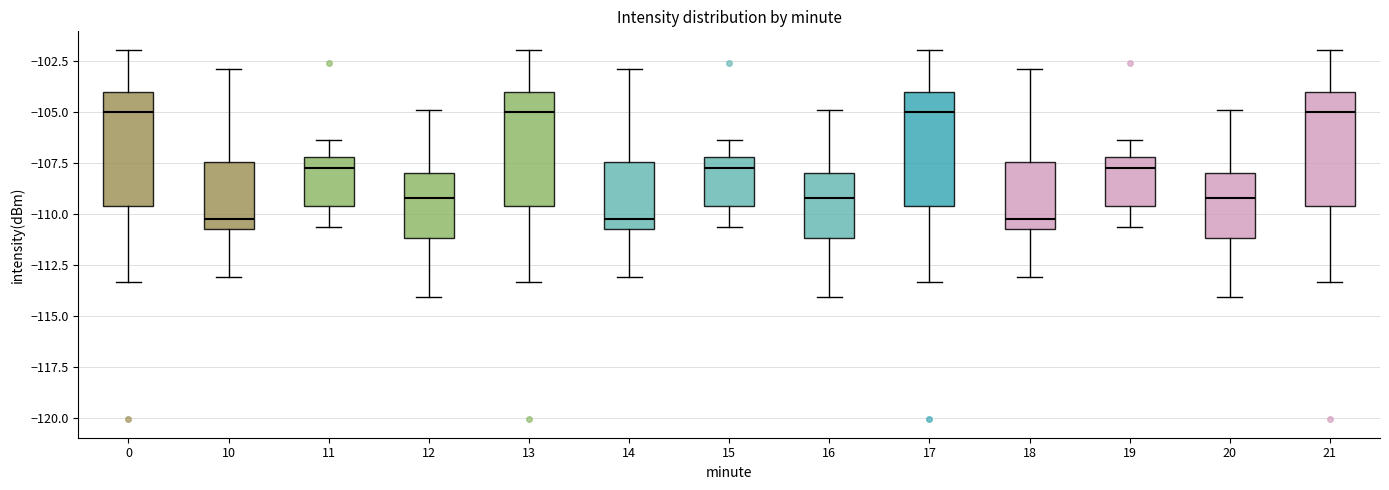

Reading left to right, read every box against the y-axis: the position of its median line, the range the box covers, and the ends of its whiskers. The values are not printed on the chart, so give them approximately, as read against the axis.

0: median -105.0, box -109.5 to -104.0, whiskers -113.5 to -102.0
10: median -110.0, box -111.0 to -107.5, whiskers -113.0 to -103.0
11: median -107.5, box -109.5 to -107.0, whiskers -110.5 to -106.5
12: median -109.0, box -111.0 to -108.0, whiskers -114.0 to -105.0
13: median -105.0, box -109.5 to -104.0, whiskers -113.5 to -102.0
14: median -110.0, box -111.0 to -107.5, whiskers -113.0 to -103.0
15: median -107.5, box -109.5 to -107.0, whiskers -110.5 to -106.5
16: median -109.0, box -111.0 to -108.0, whiskers -114.0 to -105.0
17: median -105.0, box -109.5 to -104.0, whiskers -113.5 to -102.0
18: median -110.0, box -111.0 to -107.5, whiskers -113.0 to -103.0
19: median -107.5, box -109.5 to -107.0, whiskers -110.5 to -106.5
20: median -109.0, box -111.0 to -108.0, whiskers -114.0 to -105.0
21: median -105.0, box -109.5 to -104.0, whiskers -113.5 to -102.0